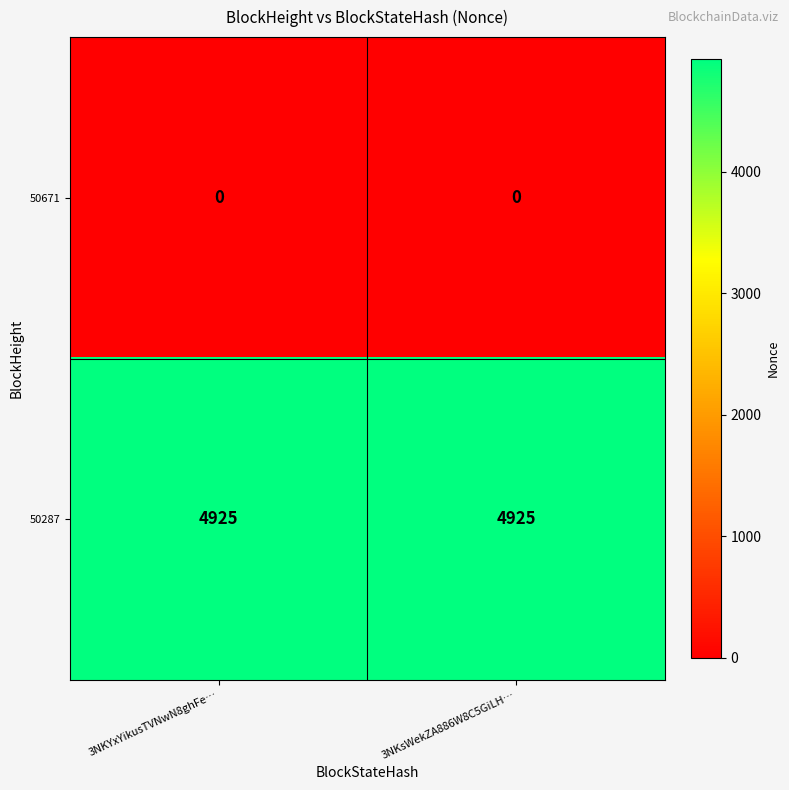

At how many categories does at least one series exceed 965?

2